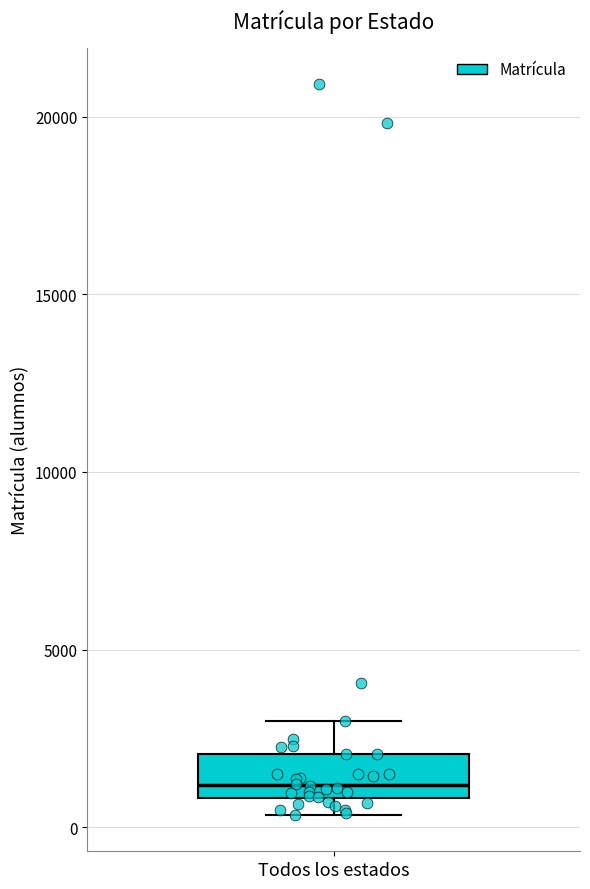

Transcribe this box plot: give where the median line is, the range the box spans, and where the two whiskers end, as read against the y-axis. The values are not printed on the chart, so give them approximately, as read against the axis.

median 1000 (just above the box's lower edge), box 1000 to 2000, whiskers 500 to 3000